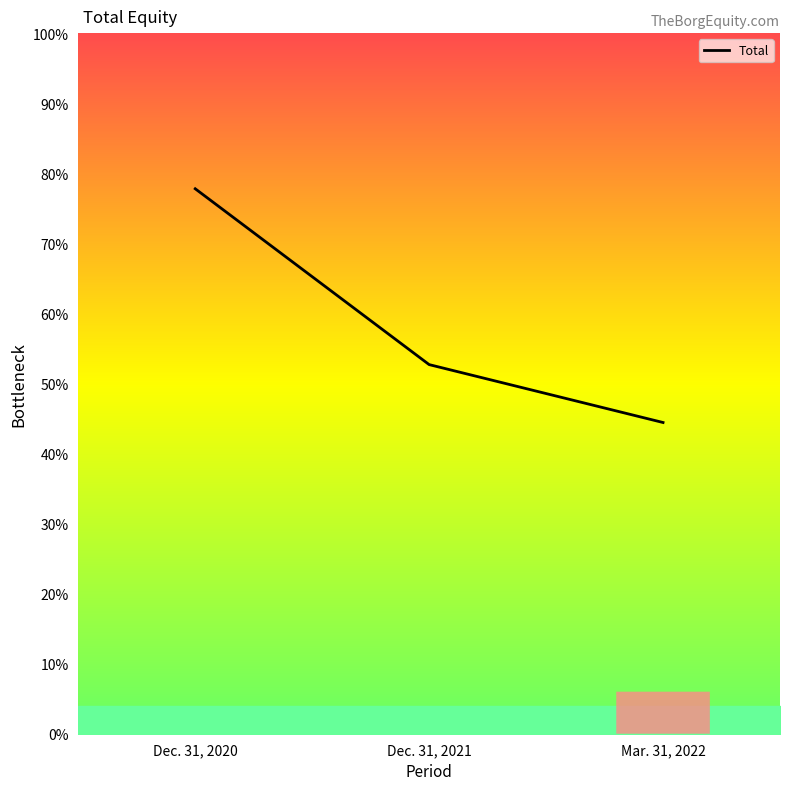

Does the chart display data point markers on the line(s)?

No